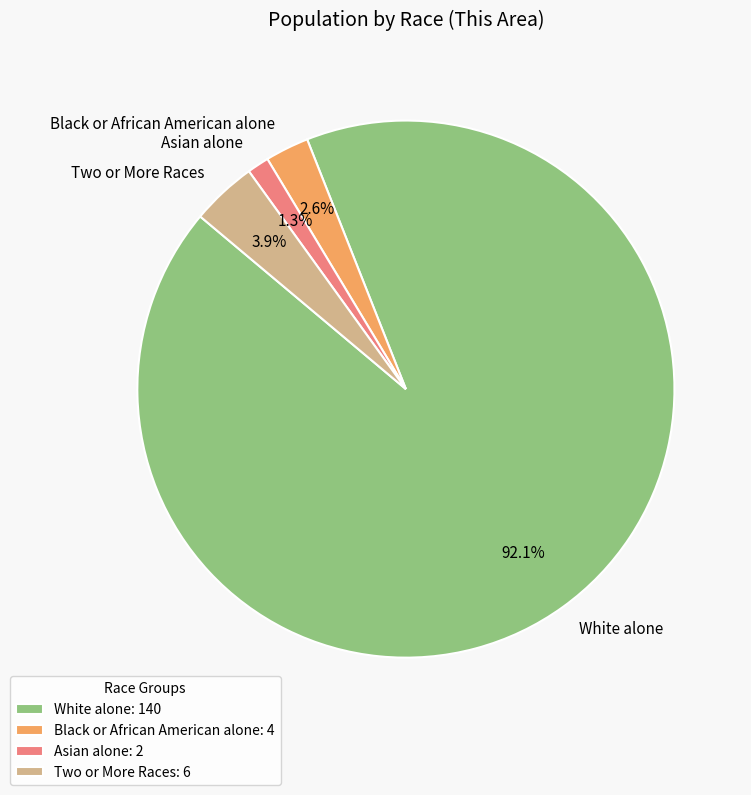

How many segments does this pie chart have?

4